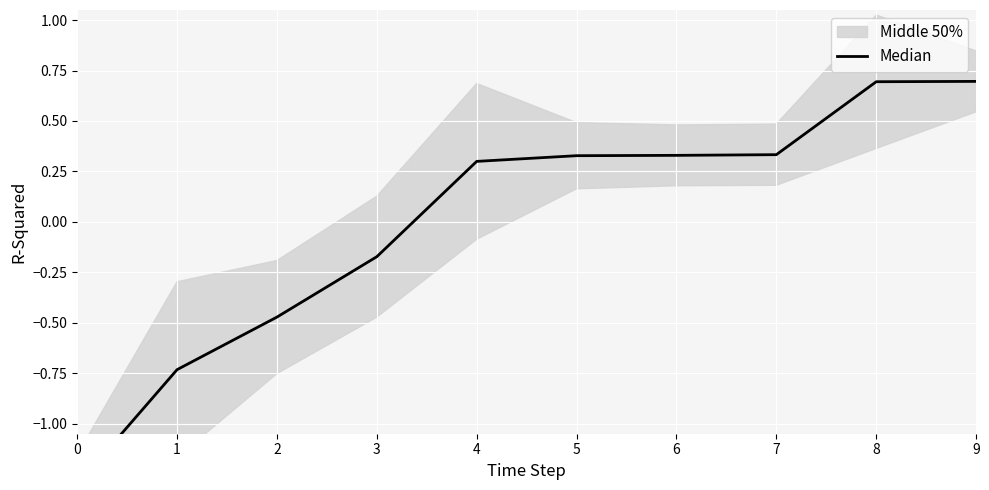

How many data points are less than 0?

4